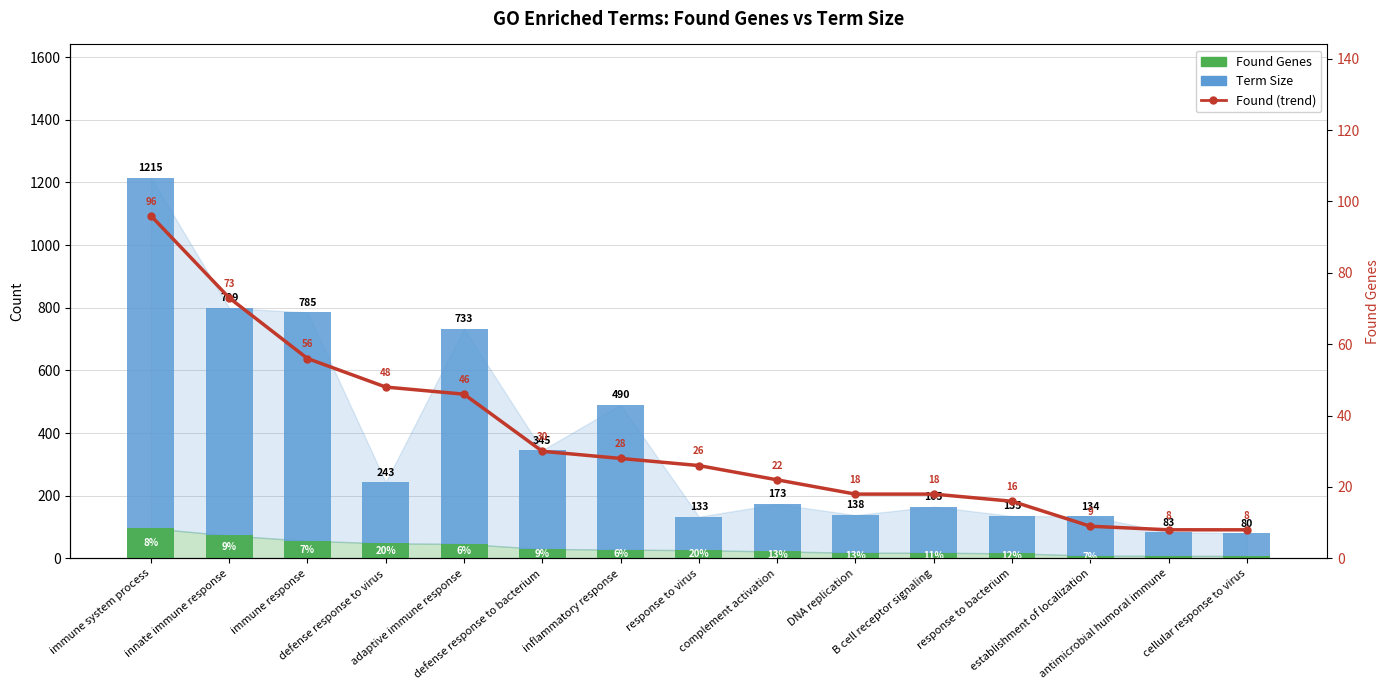

What is the smallest value displayed?

8